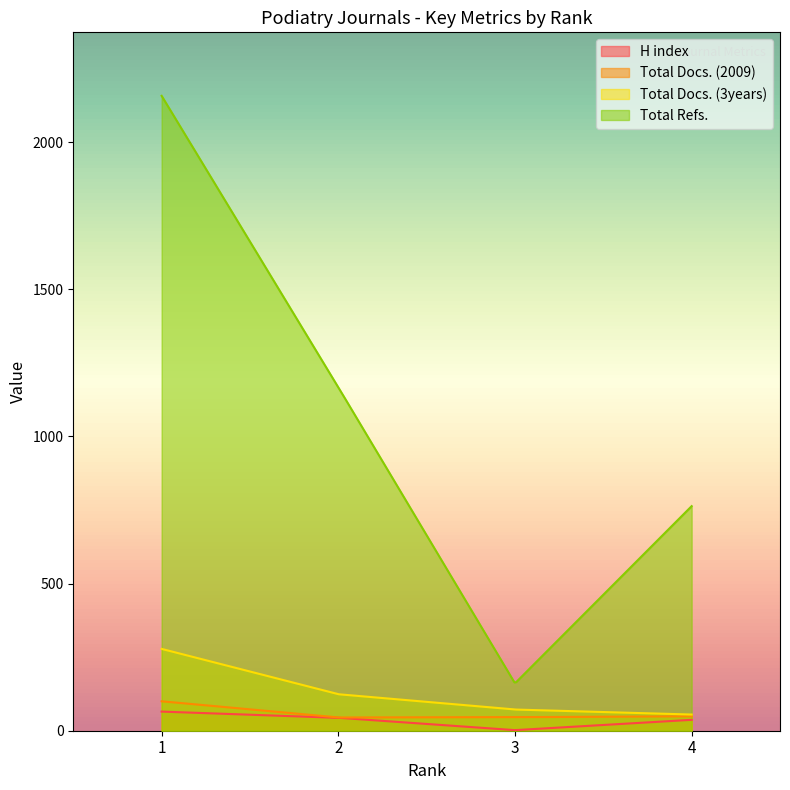

Between 2 and 3, which series saw the biggest shift?

Total Refs.